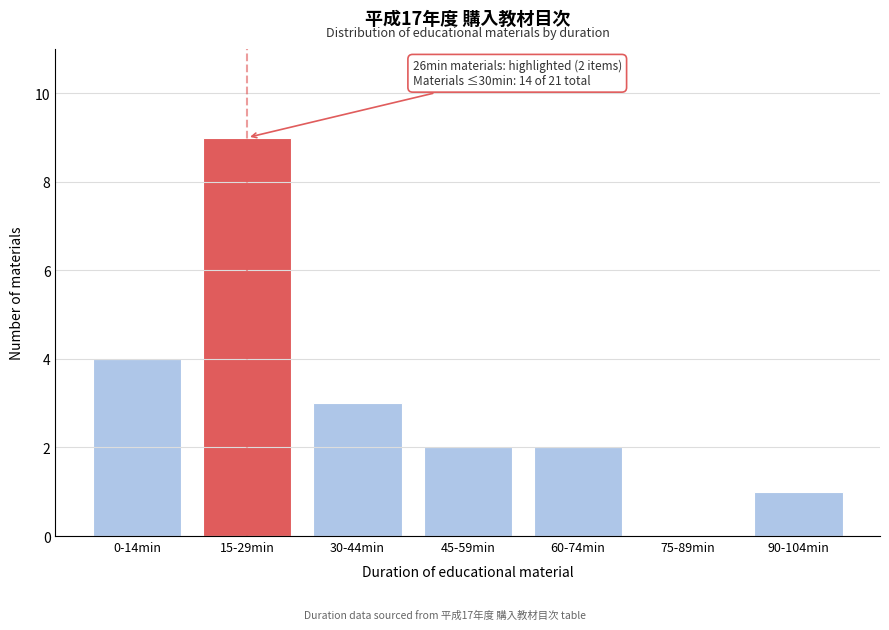

Reading left to right, transcribe all the data shown in this chart.

0-14min=4	15-29min=9	30-44min=3	45-59min=2	60-74min=2	75-89min=0	90-104min=1